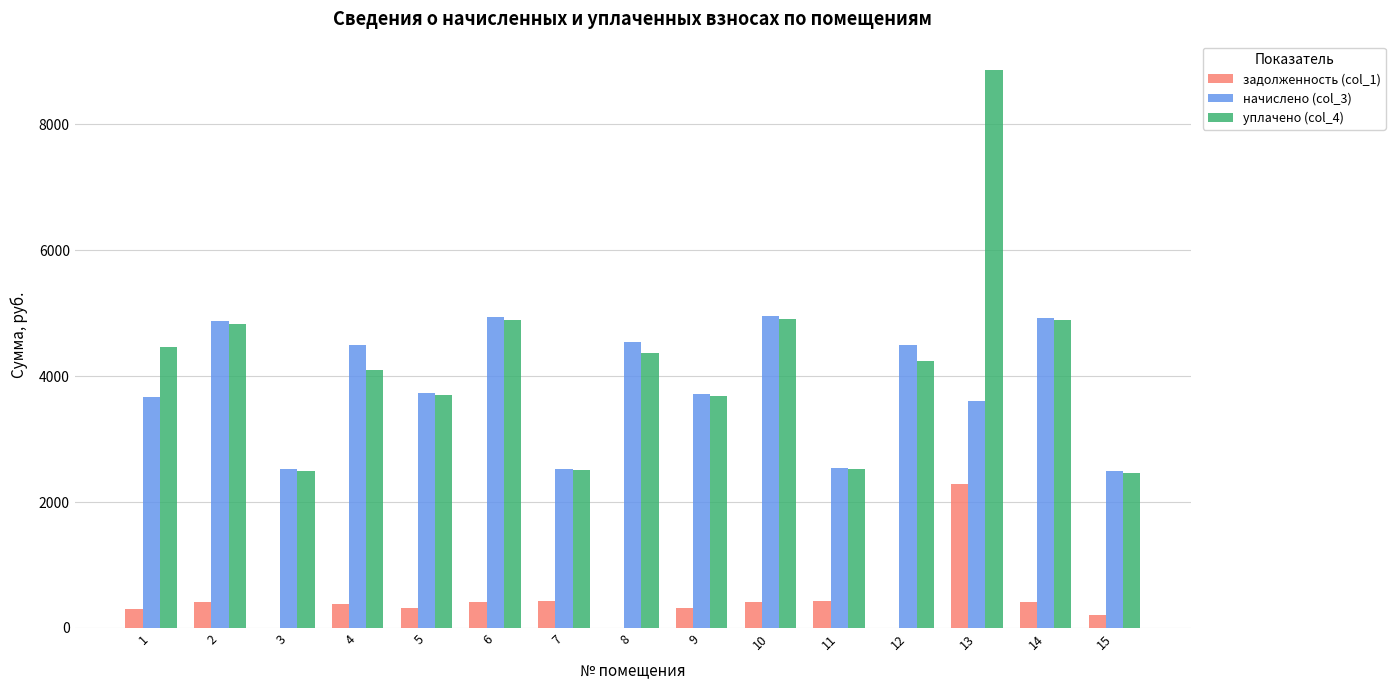

Between 5 and 7, which series saw the biggest shift?

начислено (col_3)